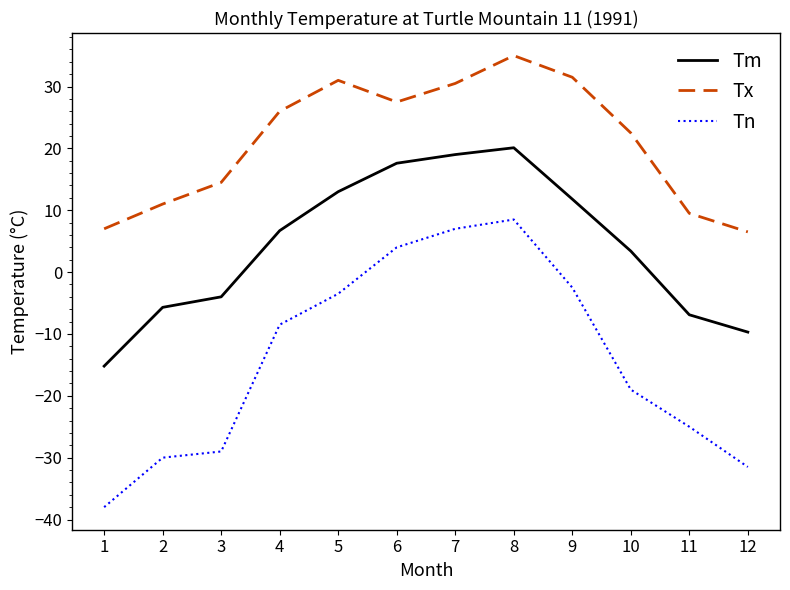

How many positive values does the Tn series have?

3